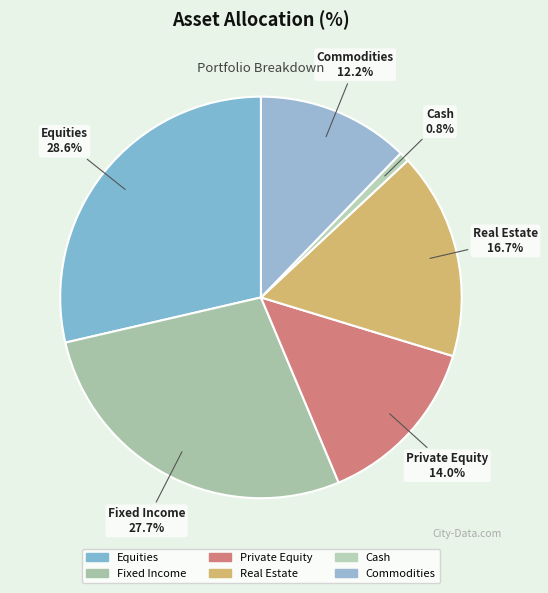

To the nearest percent, what is the difference between the largest and smallest slice percentages?

28%